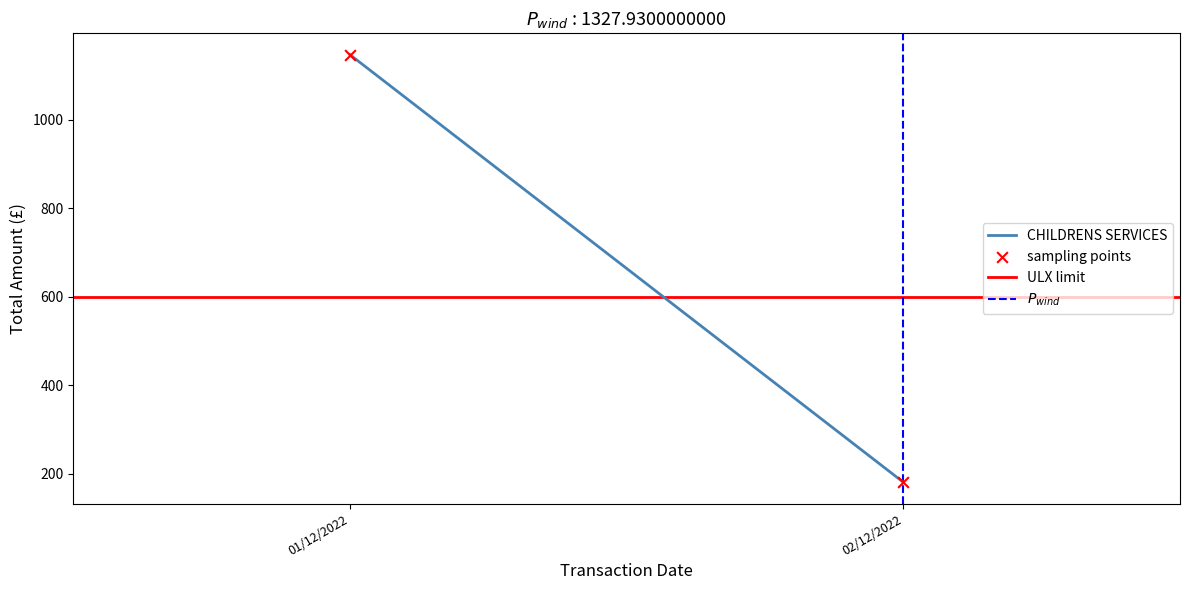

What is the average Y value?

664.0